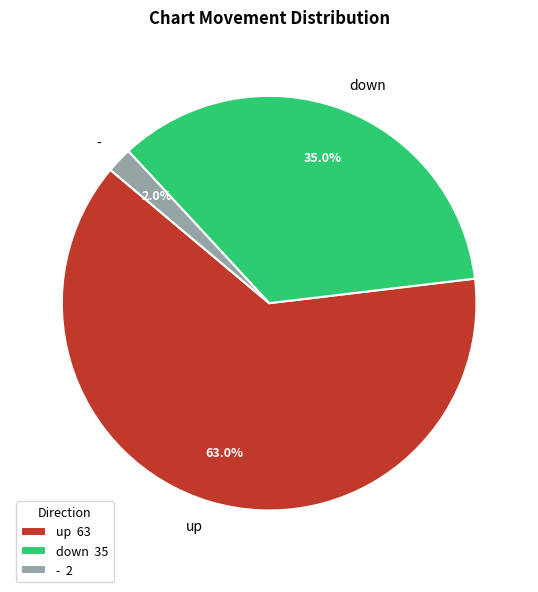

What is the smallest slice in the pie chart?

-